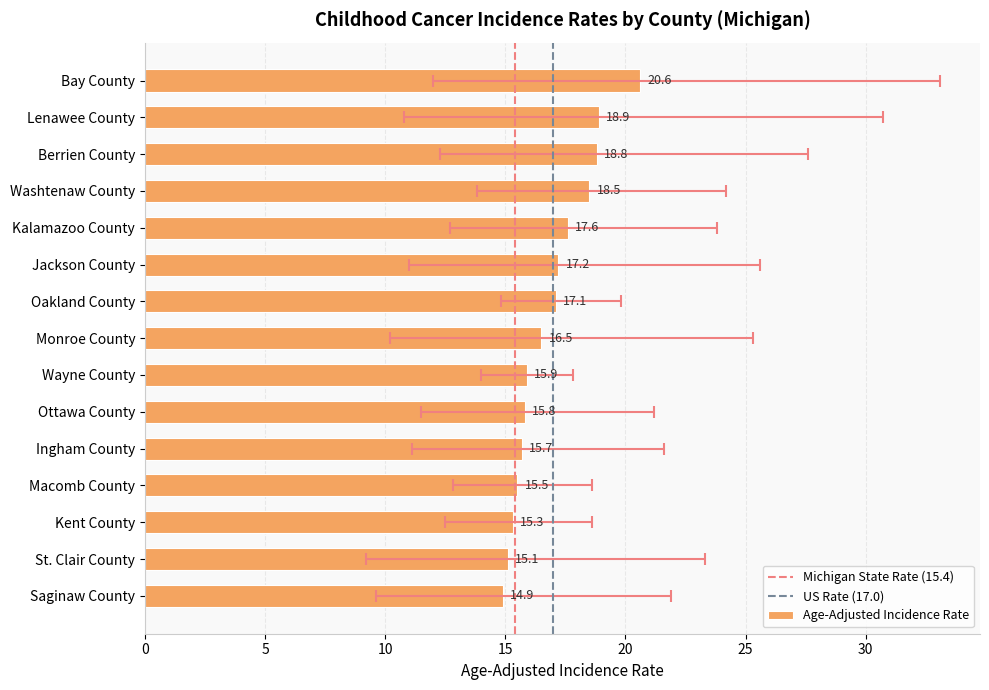

What is the difference between the maximum and second lowest values?

5.5